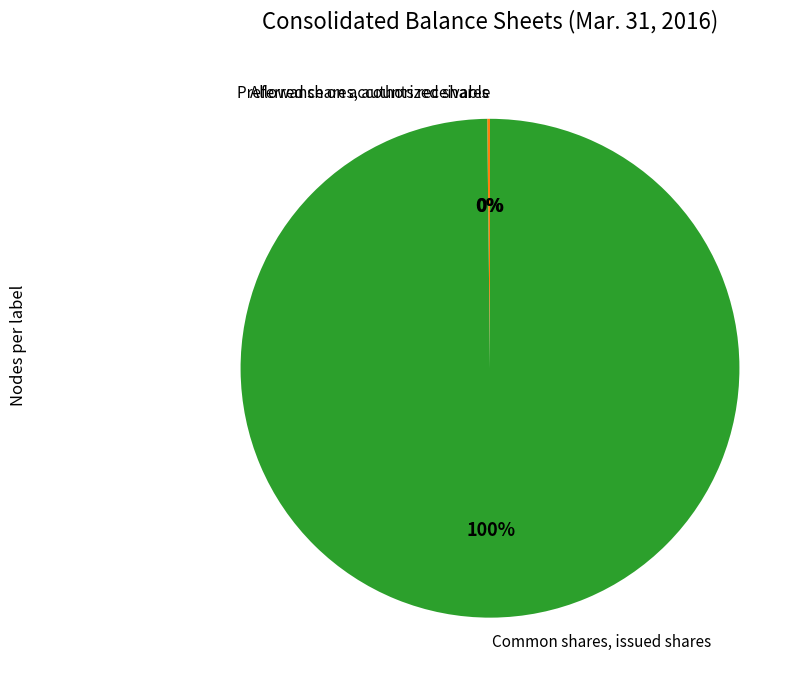

To the nearest percent, what percentage of the pie is Common shares, issued shares?

100%